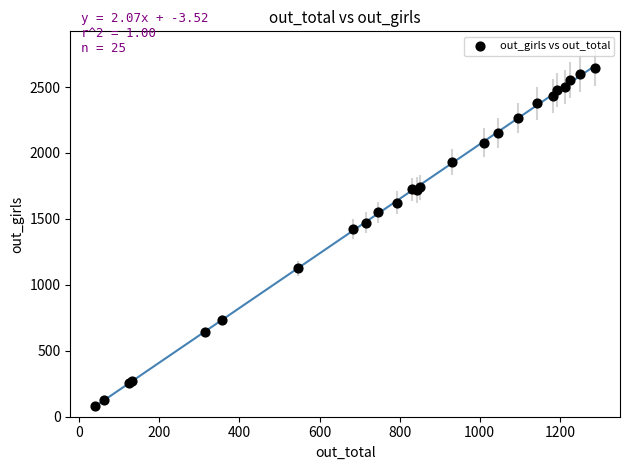

What Y value in the scatter plot is closest to 1364?

1421